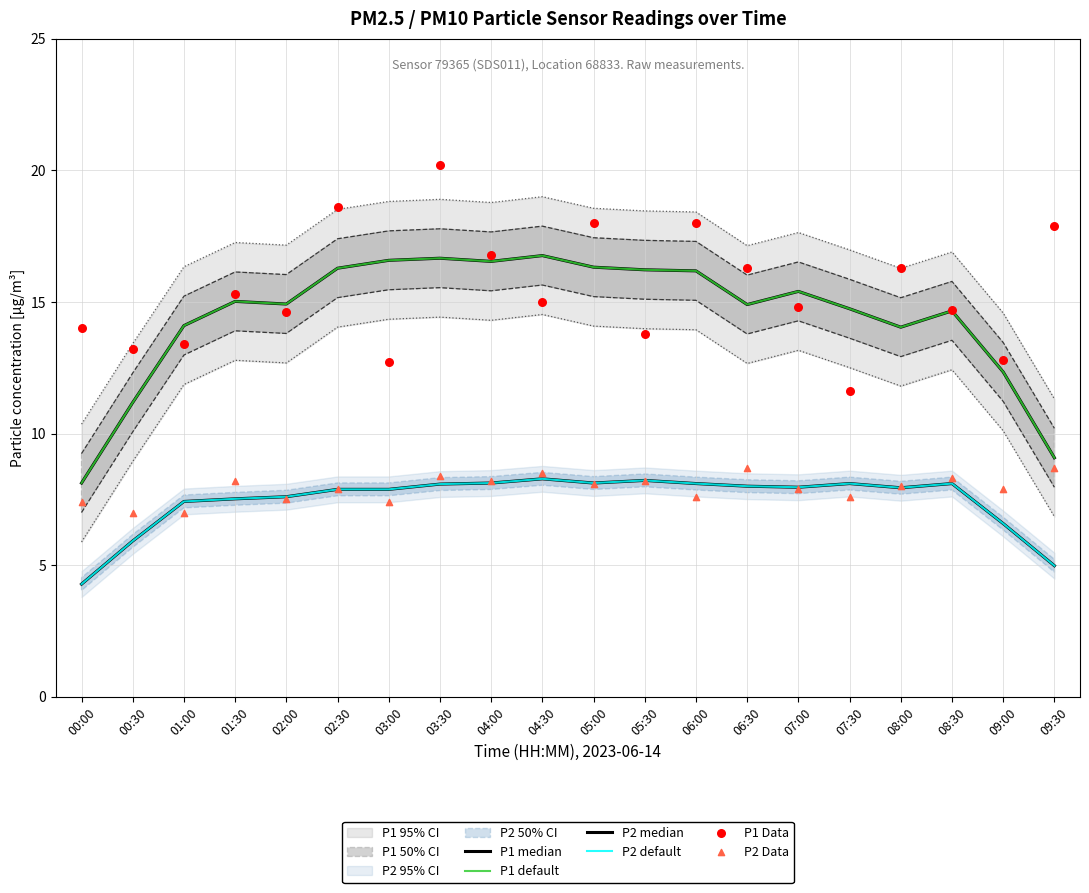

Which series contains the lowest Y value?

P2 median